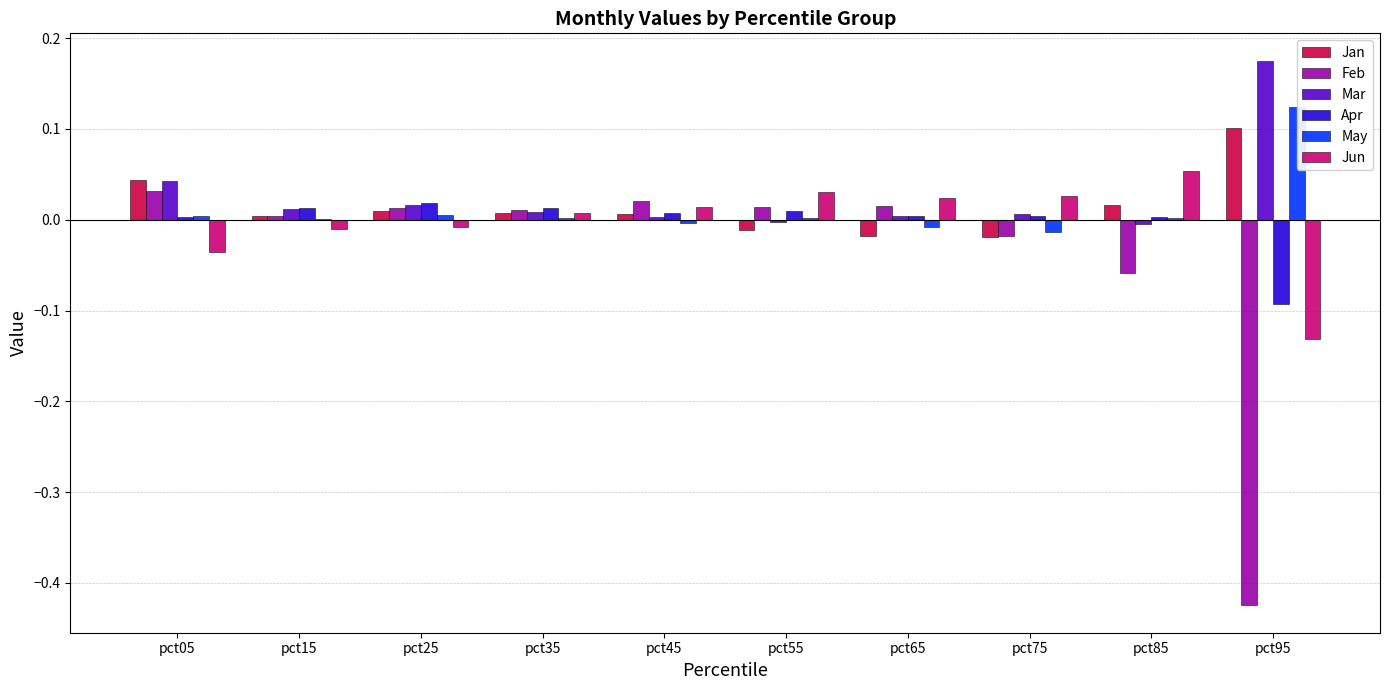

True or false: May has a value of -0.0 at pct65.

False